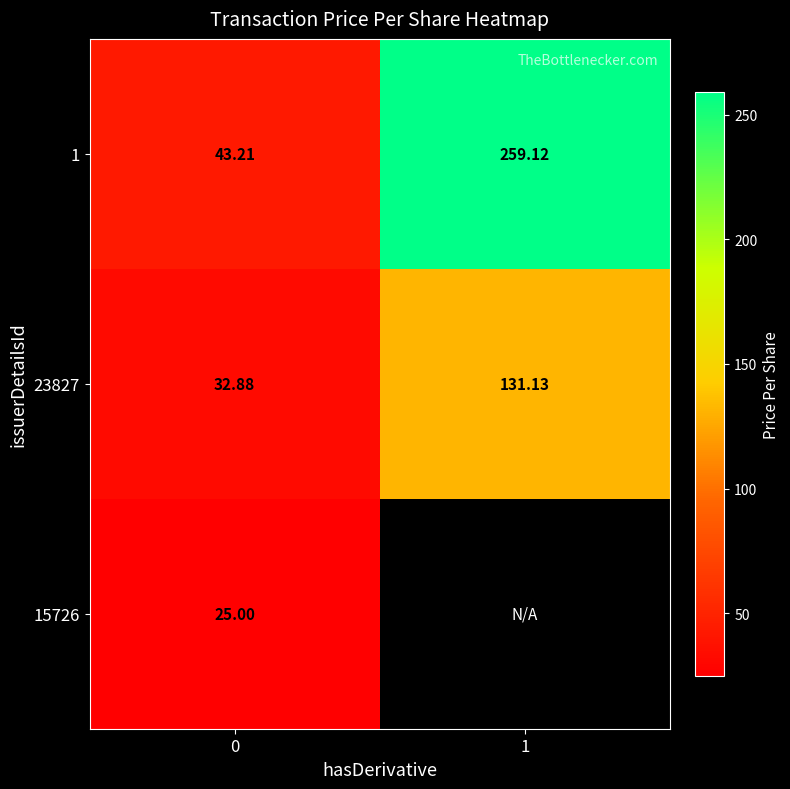

What is the total value across all series at 0?

101.1